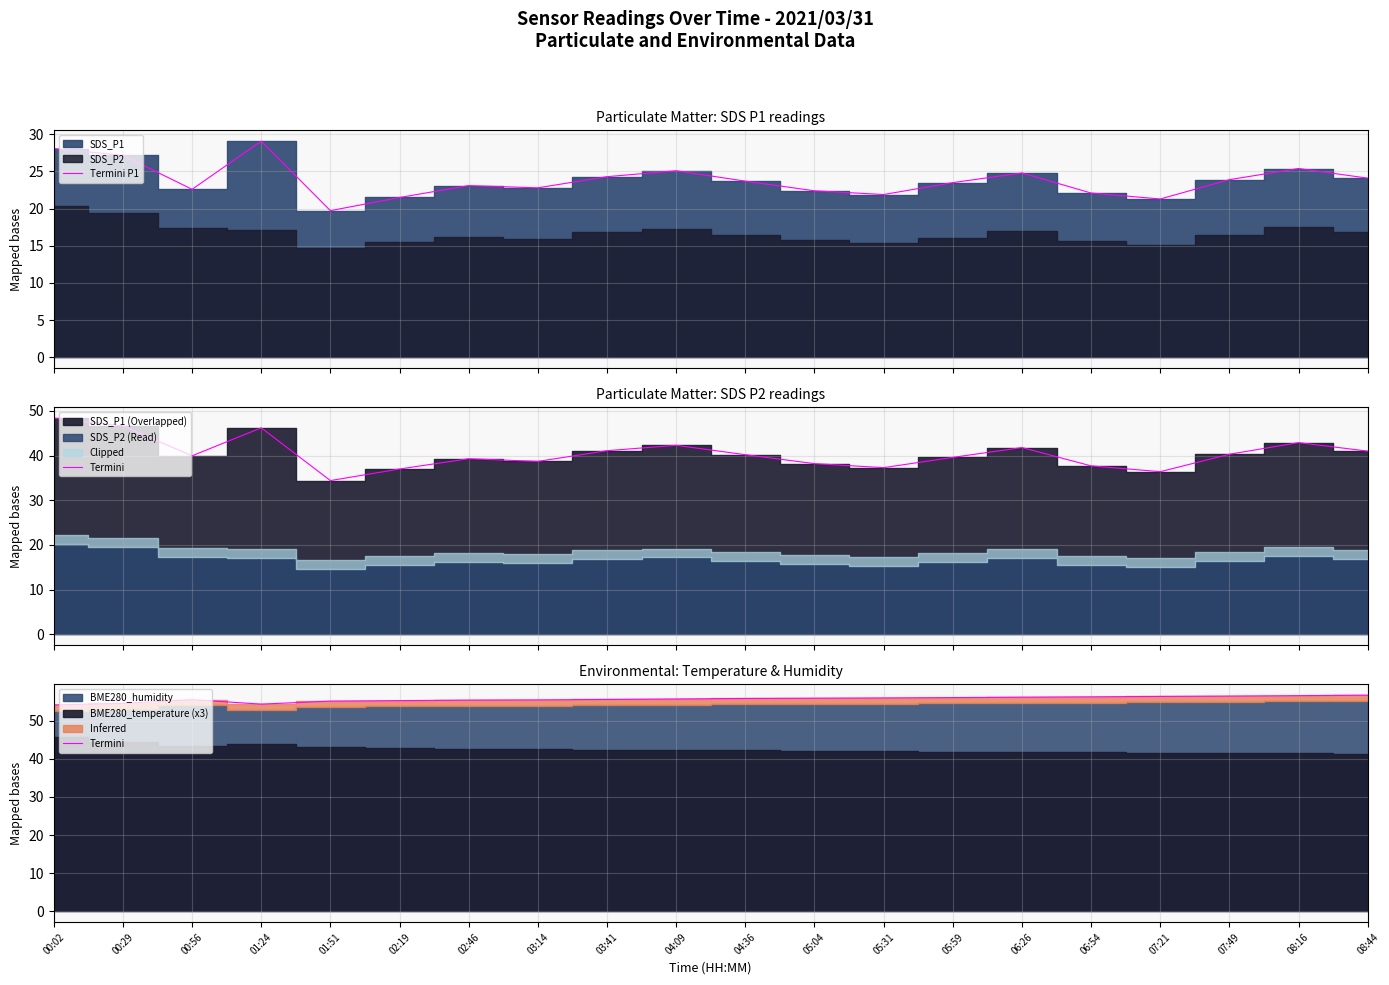

How many data points in Termini are above 55?

17